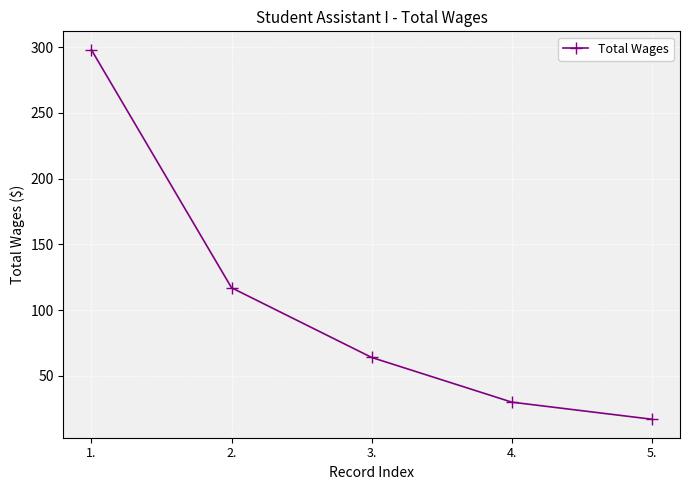

What is the difference between the maximum and minimum values?

281